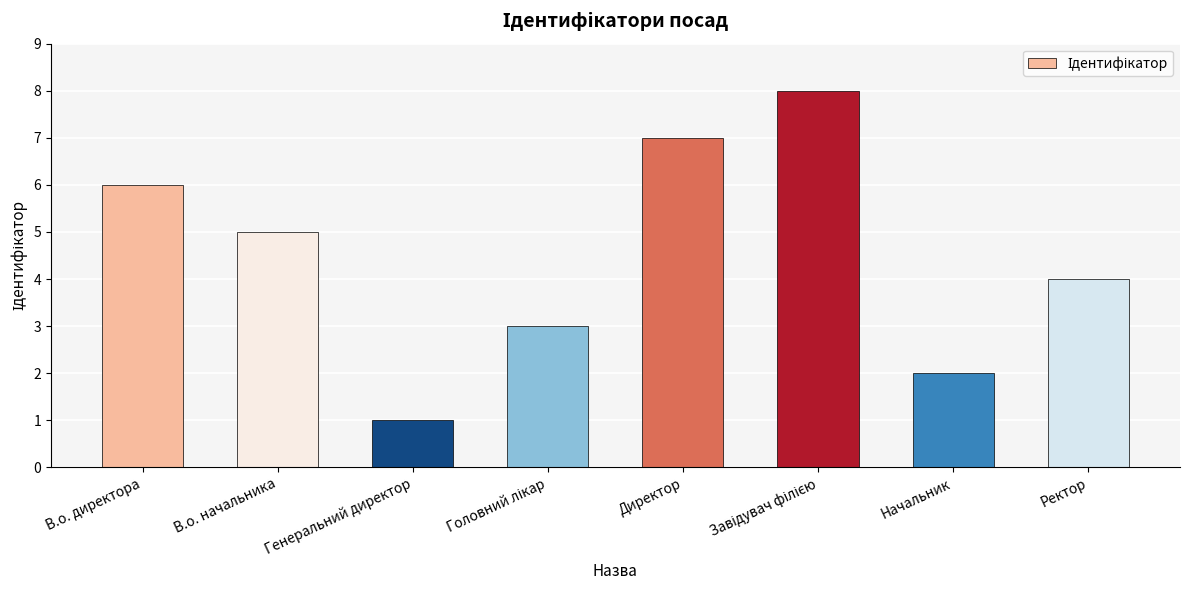

What is the label of the 3rd bar from the left?

Генеральний директор